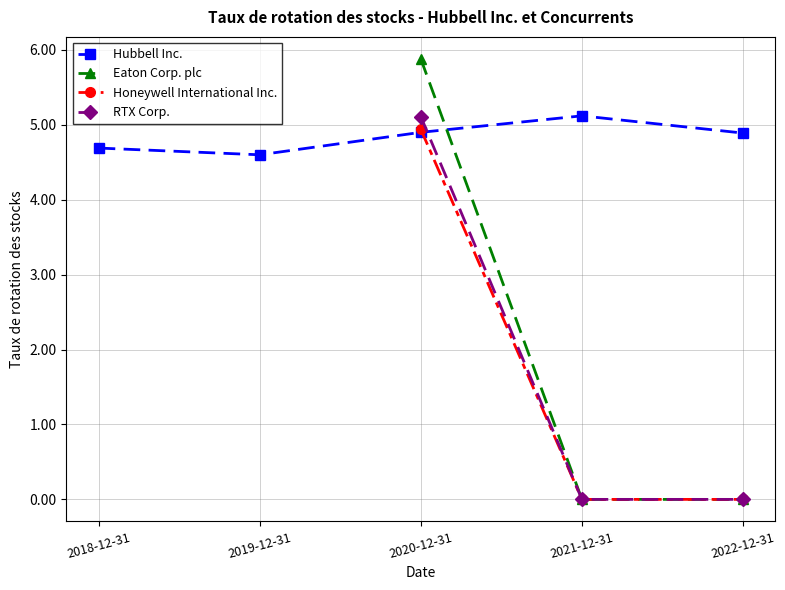

Is the value of Honeywell International Inc. at 2020-12-31 greater than the value of Eaton Corp. plc at 2021-12-31?

Yes